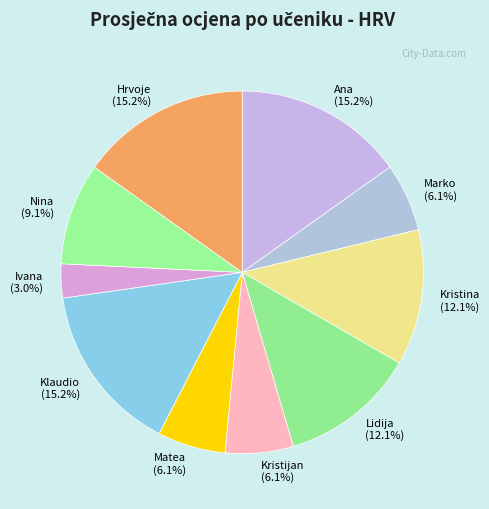

Count the number of slices in the pie.

10